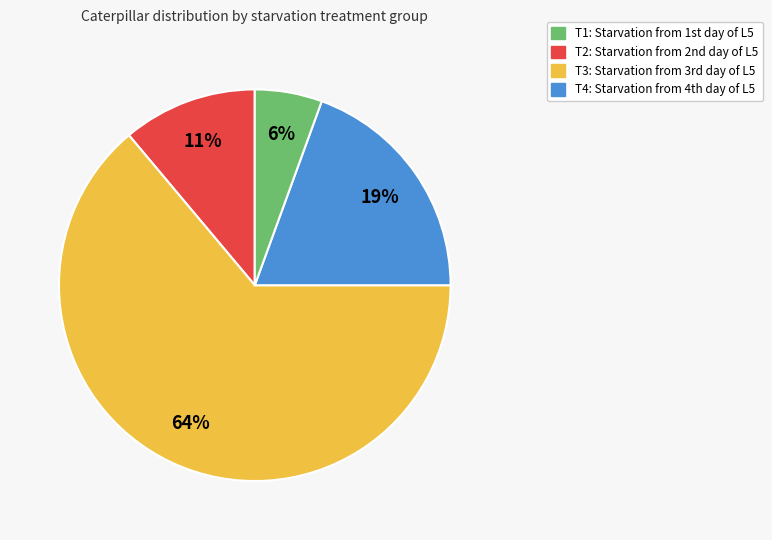

To the nearest percent, what is the average slice percentage?

25%